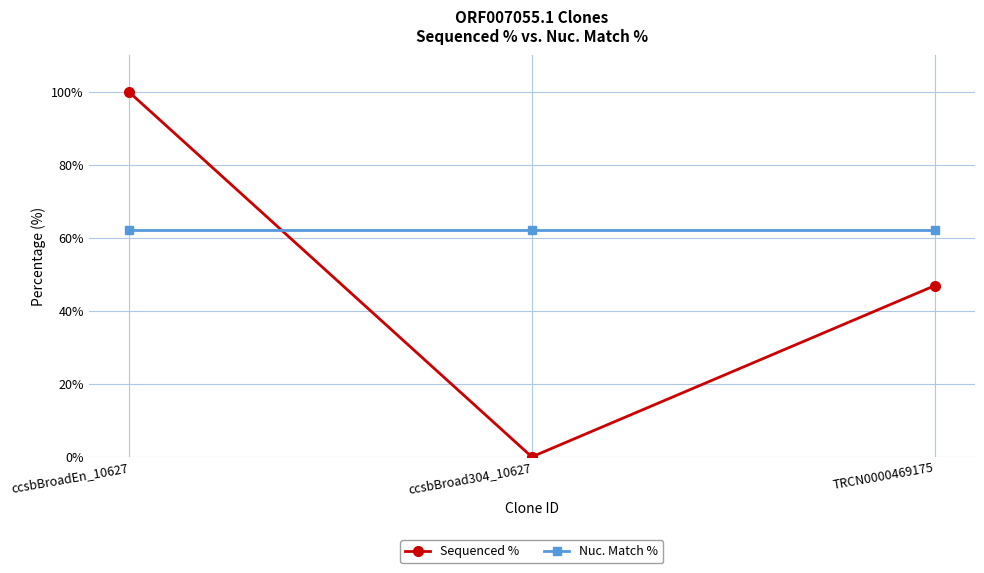

What is the sum of all Nuc. Match % values?

186.9